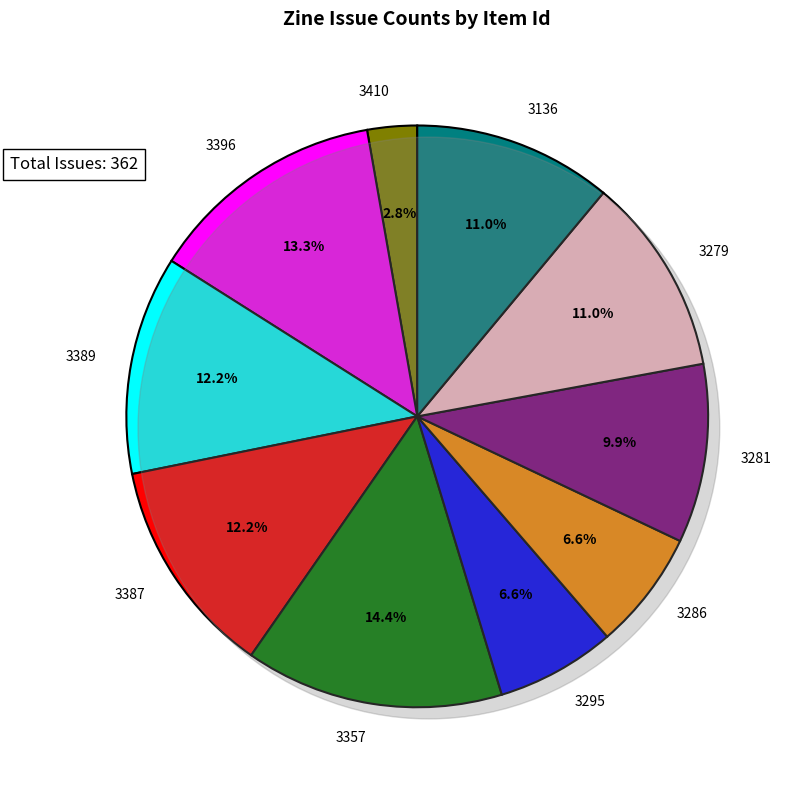

The 3286 slice represents 7% of the pie. True or false?

True